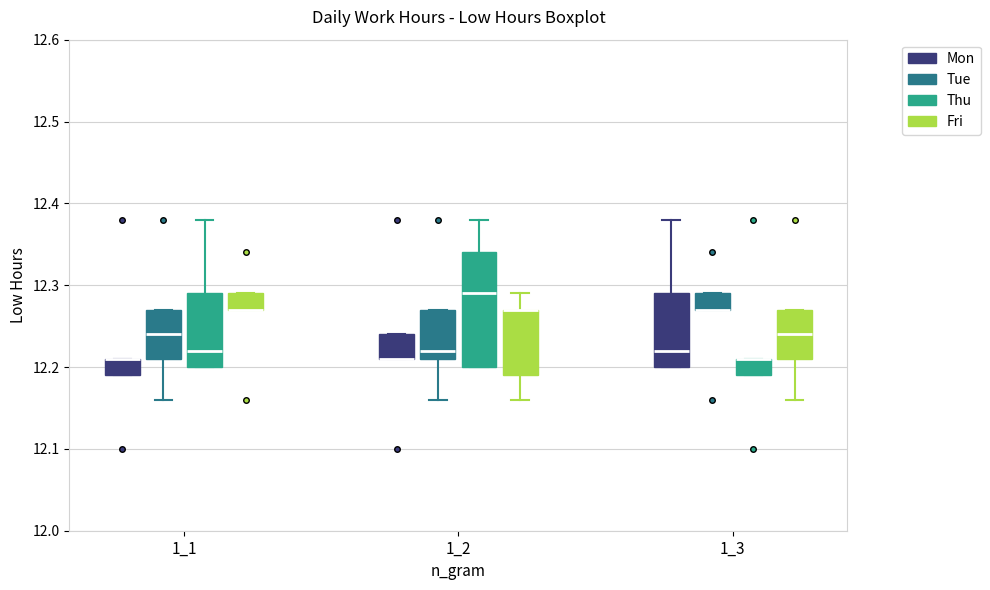

Which box is the tallest, from its lower edge to its upper edge?

1_2 (Thu)